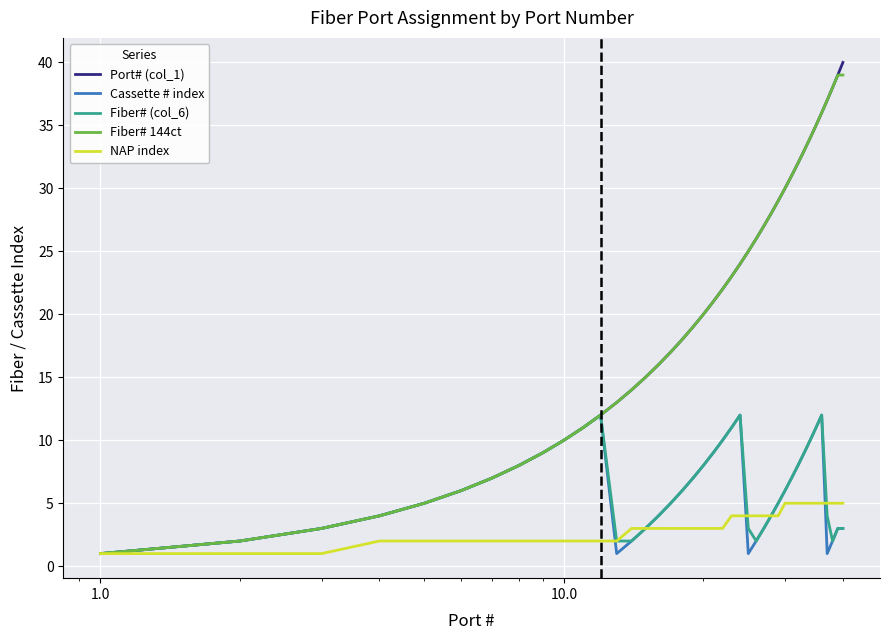

Which series has the largest range (max minus min)?

Port# (col_1)